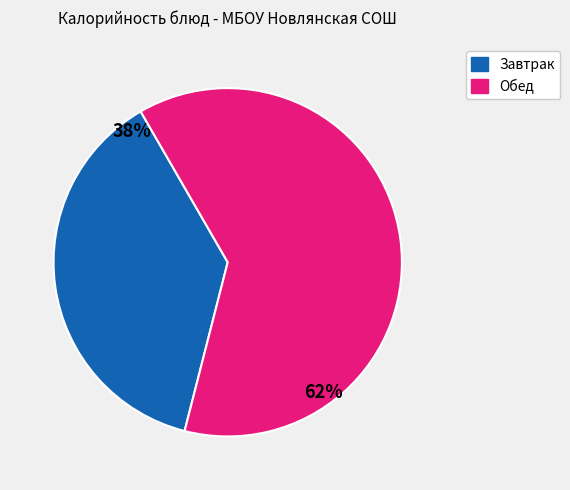

To the nearest percent, what is the average slice percentage?

50%